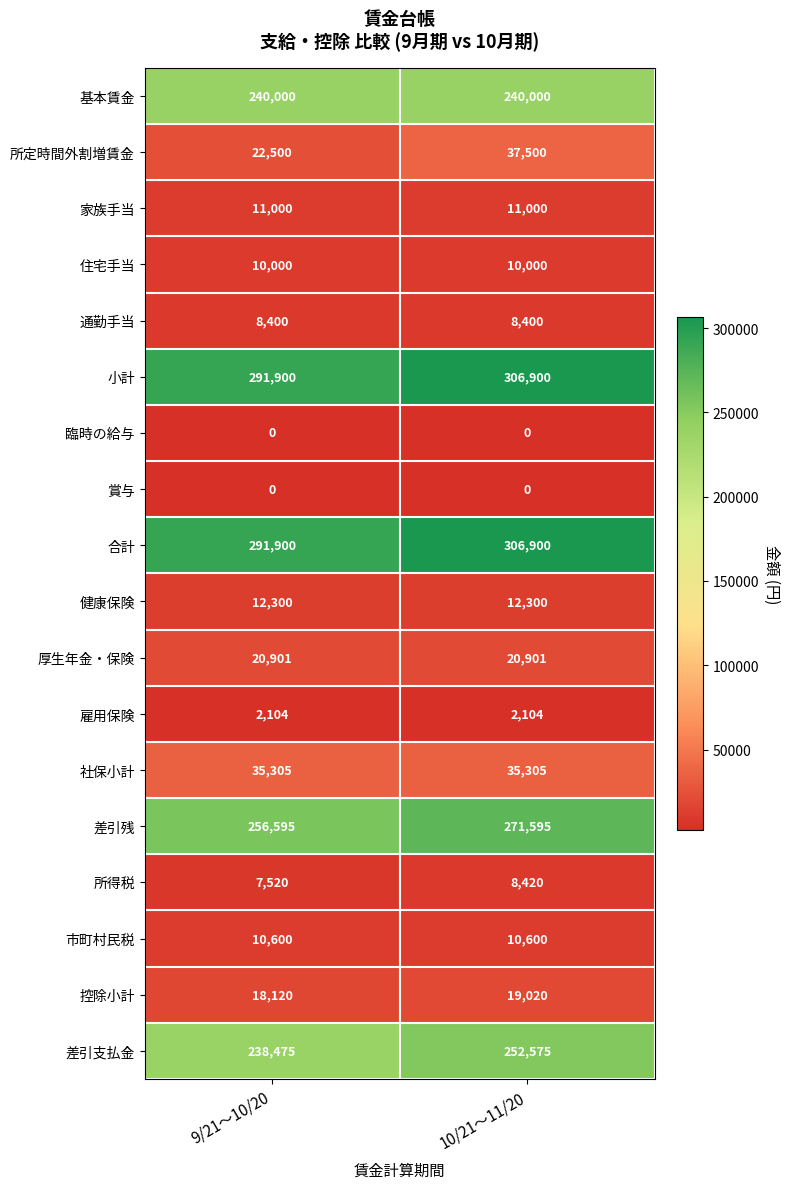

How many series are shown in this chart?

18